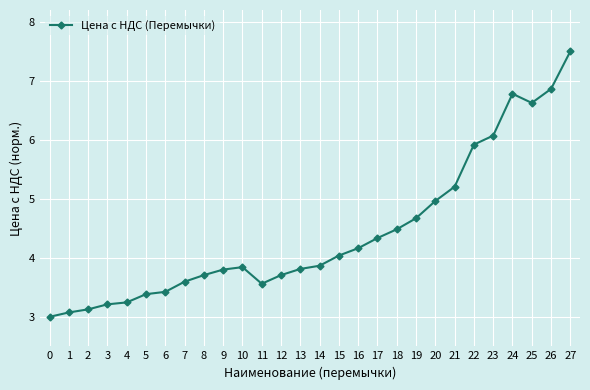

How many categories are shown in the chart?

28